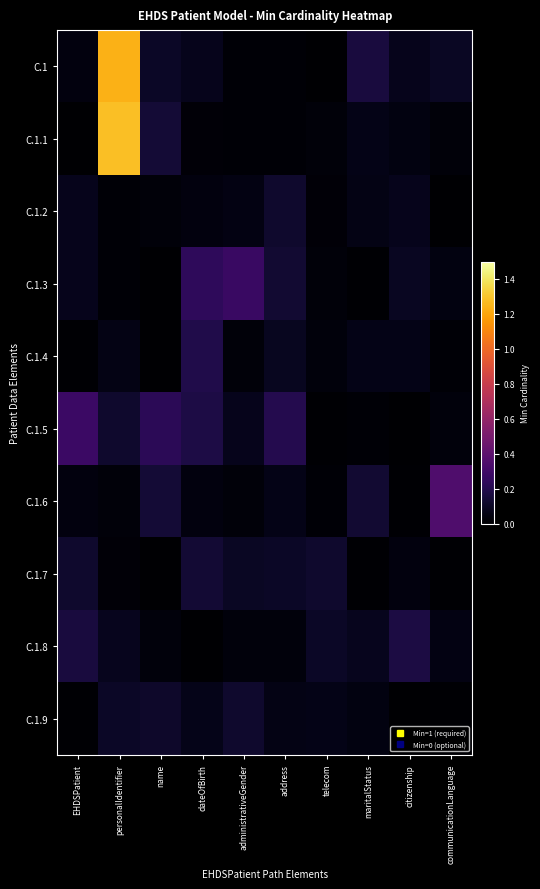

Which label corresponds to the largest value in the chart?

personalIdentifier